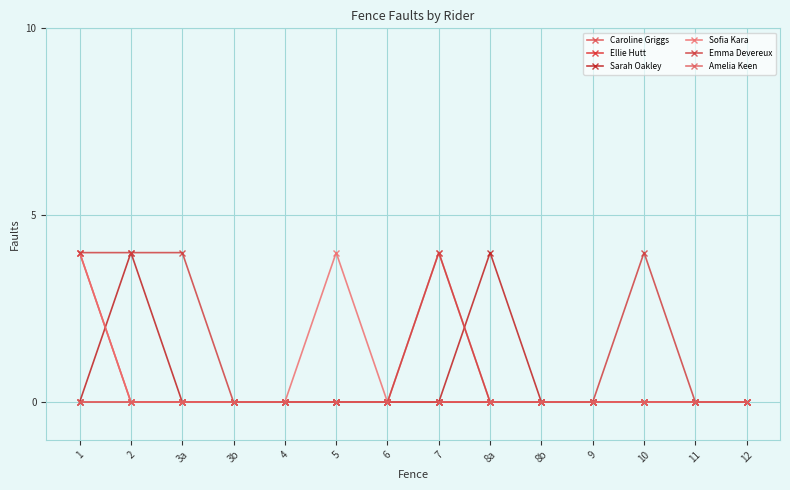

What is the difference between the highest and lowest values at 3a?

4